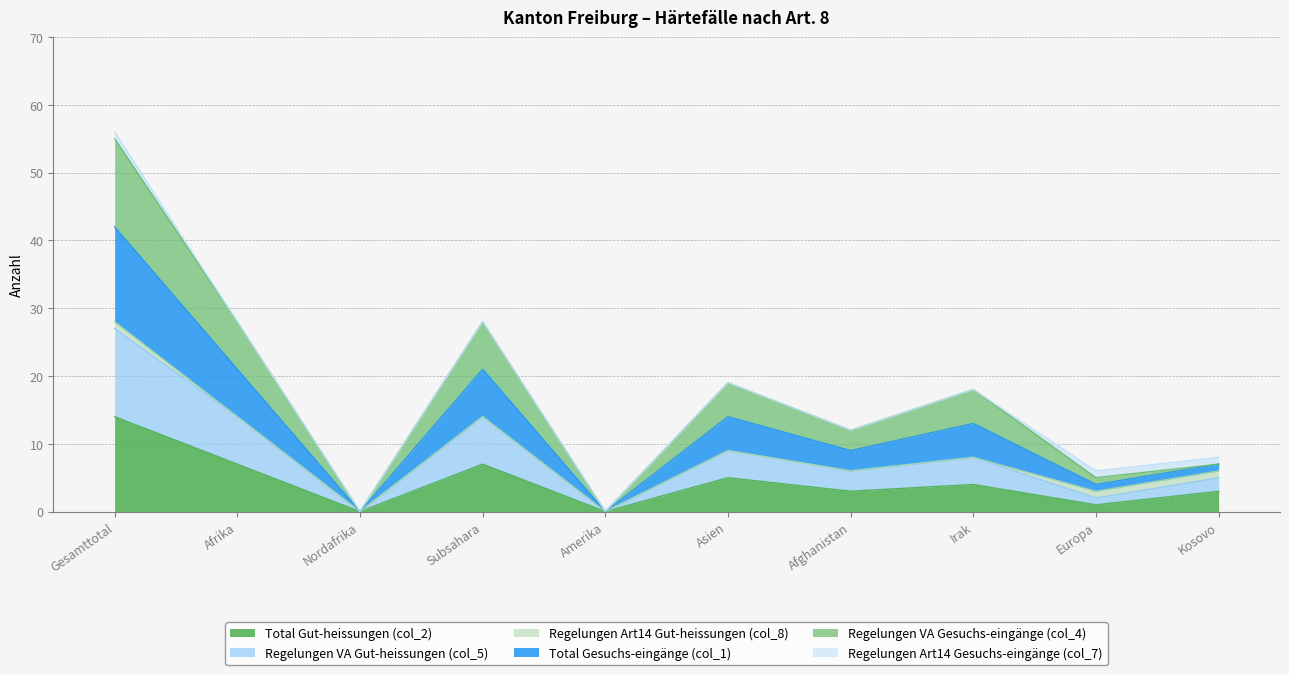

True or false: Total Gesuchs-eingänge (col_1) has a value of 37 at Afrika.

False